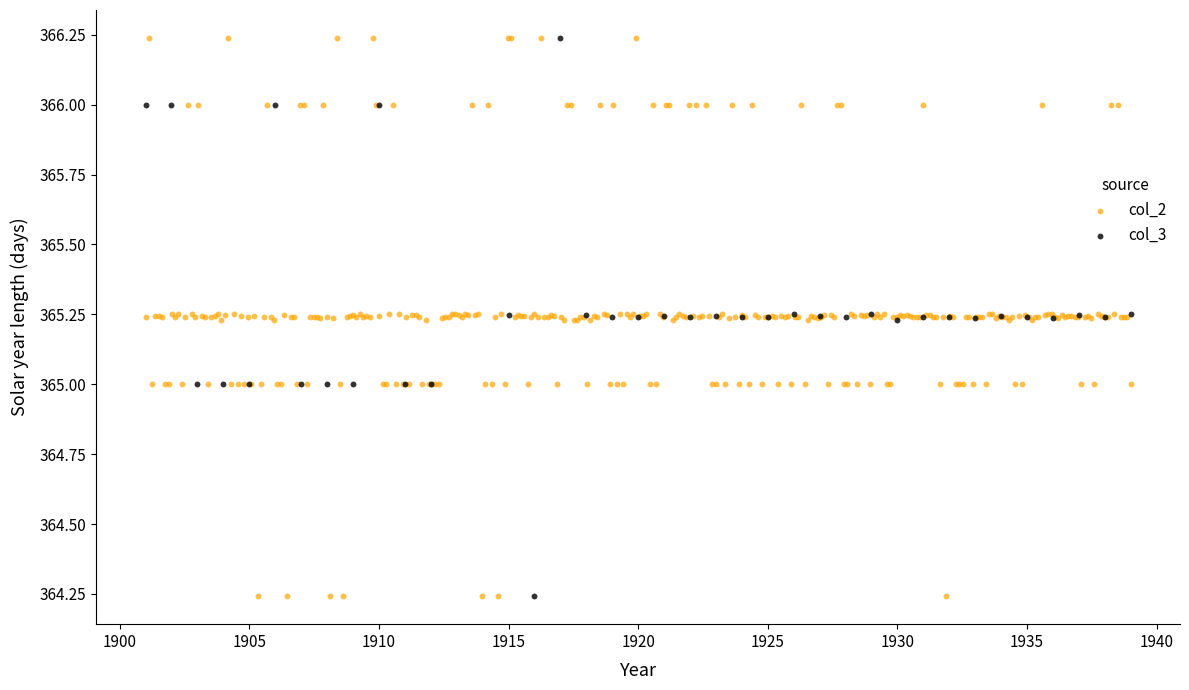

Which series has the largest Y range (max minus min)?

col_2